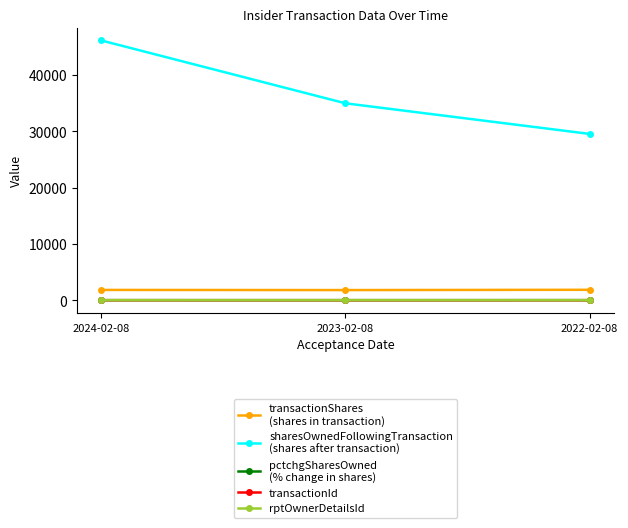

At which category is the sum across all series the highest?

2024-02-08